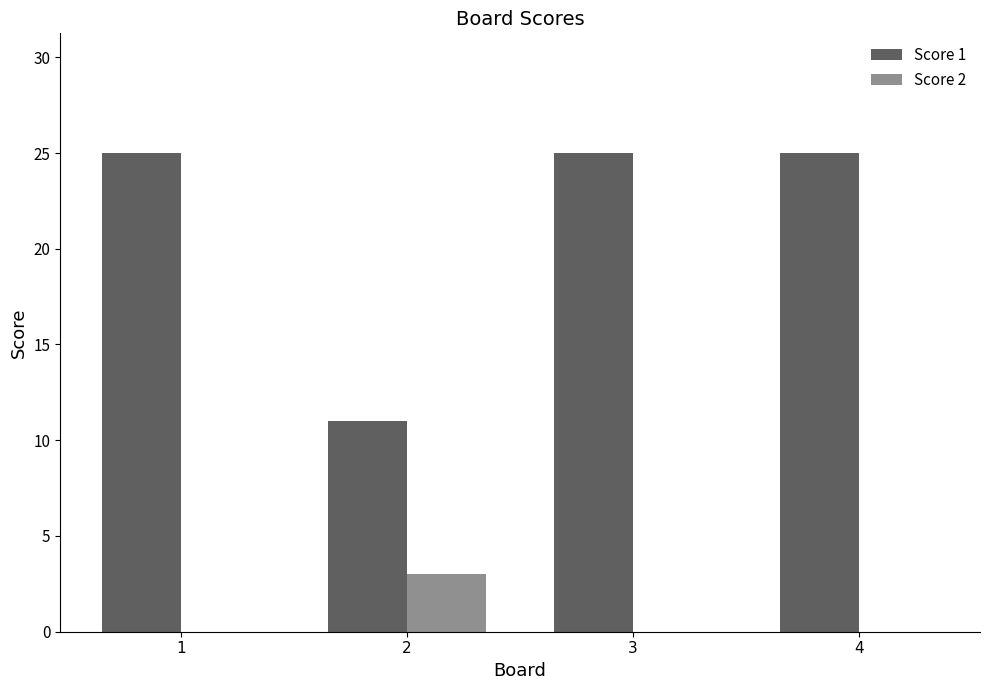

The Score 2 series shows 0 at 1. True or false?

True